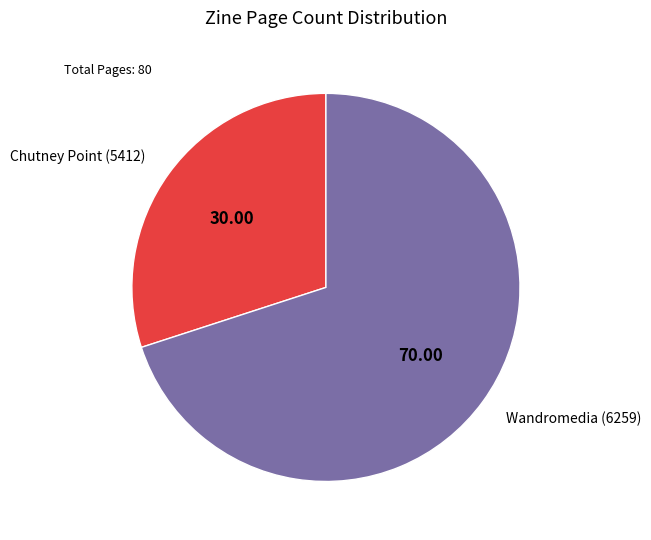

Which category has the smallest portion of the pie?

Chutney Point (5412)